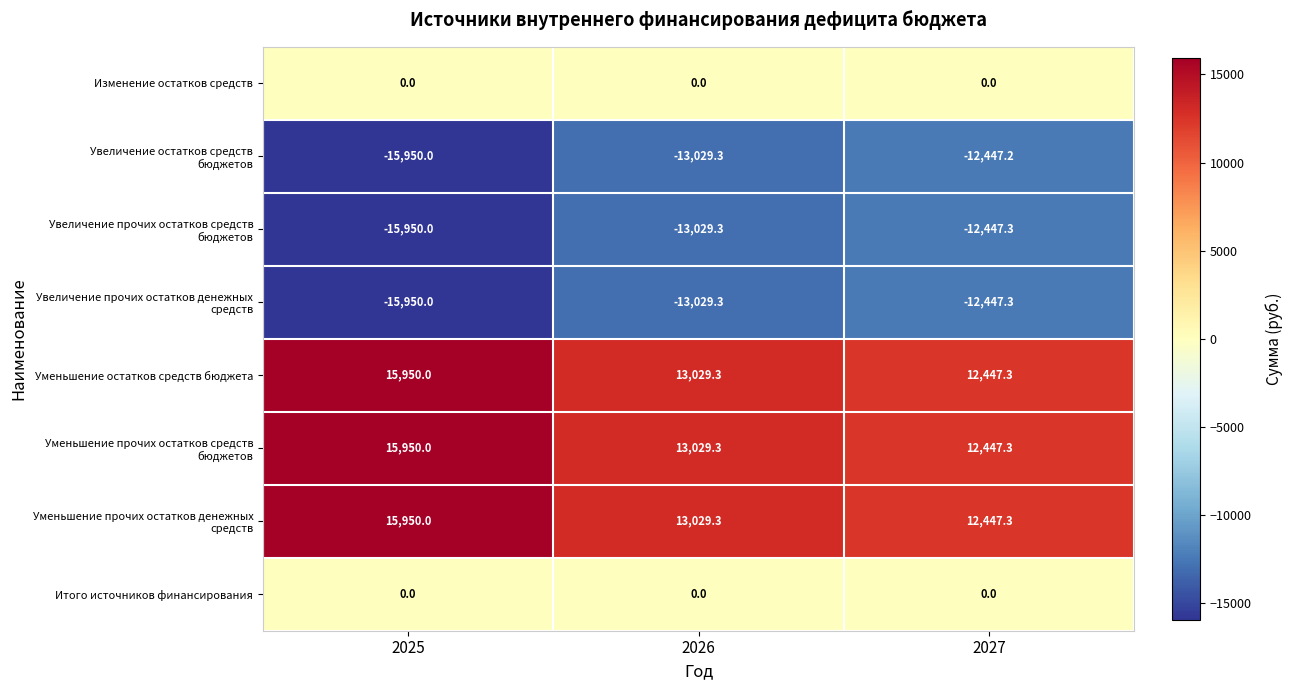

The value of Уменьшение остатков средств бюджета at 2025 is 6209.9. True or false?

False